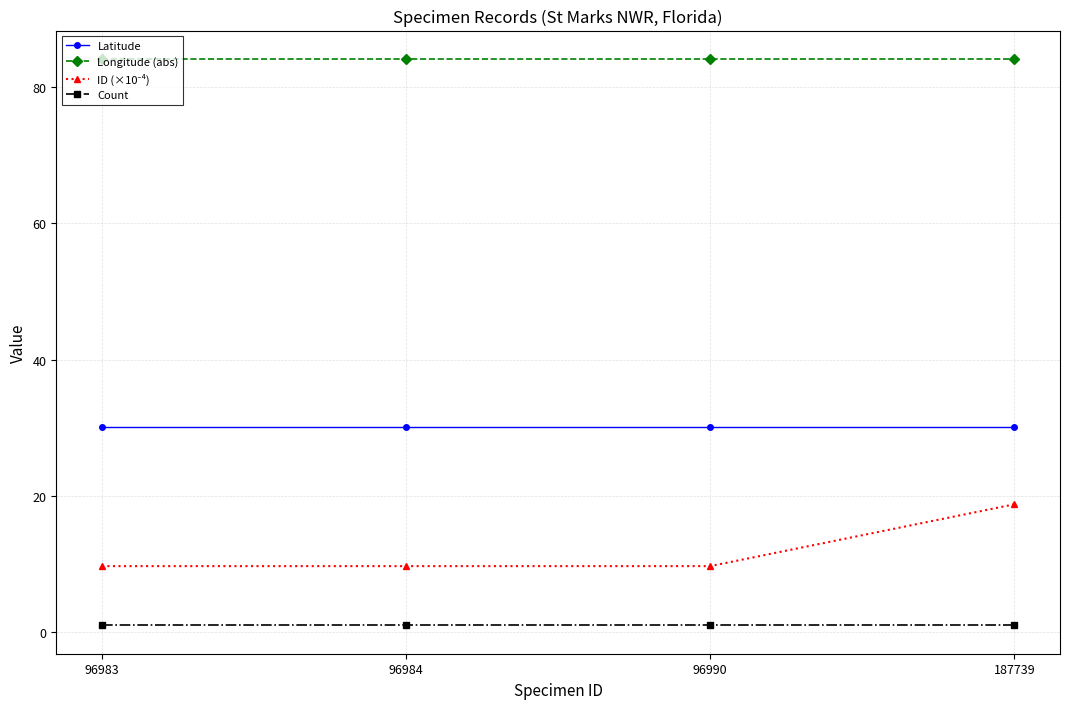

How many distinct data groups are displayed?

4